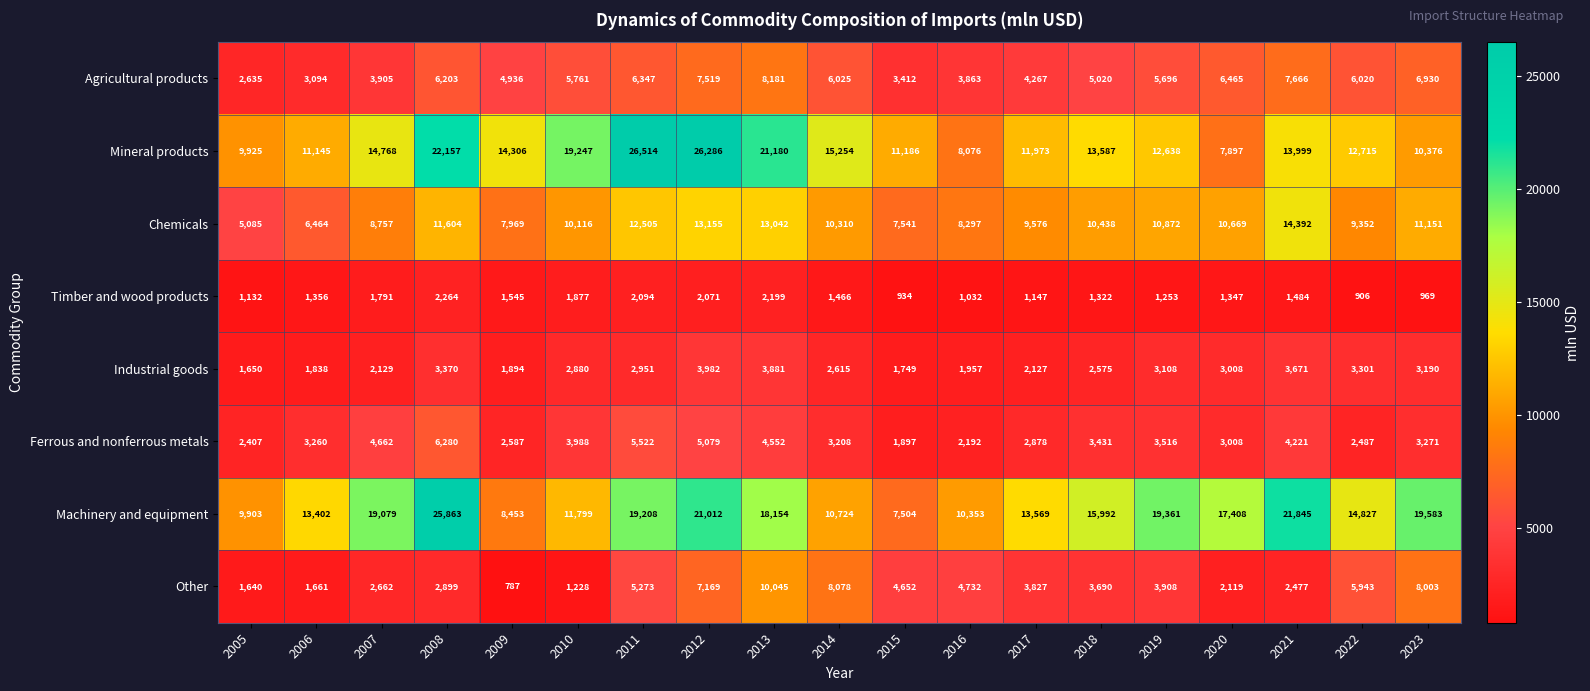

What is the total value across all series at 2007?

57753